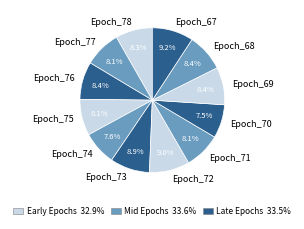

Which has a higher value, Epoch_67 or Epoch_74?

Epoch_67